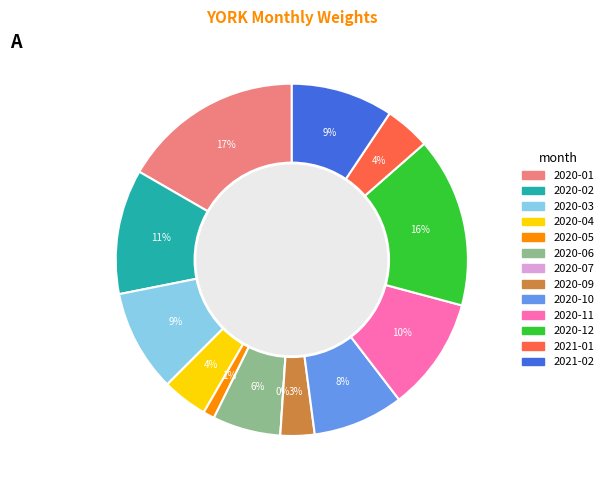

To the nearest percent, what is the average slice percentage?

8%